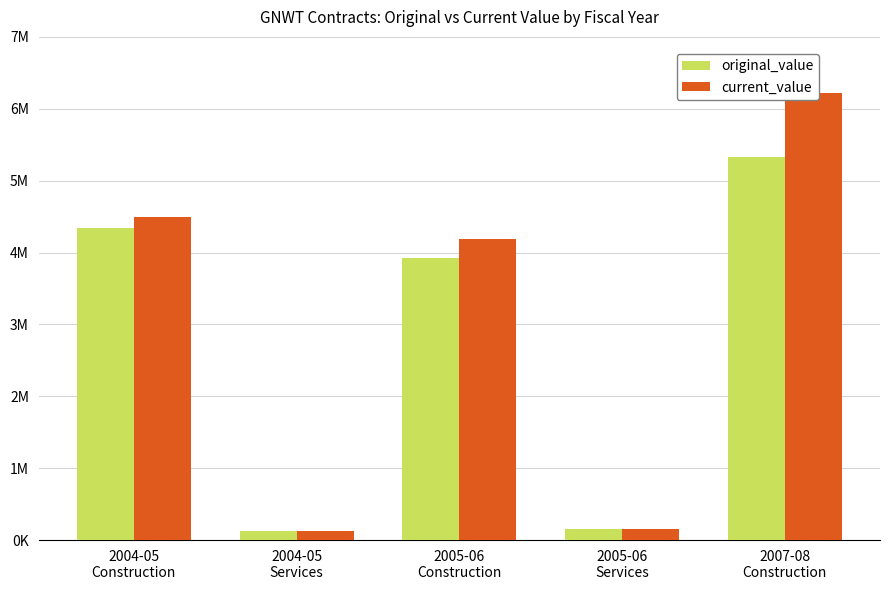

What are all the series names shown in the legend?

original_value, current_value